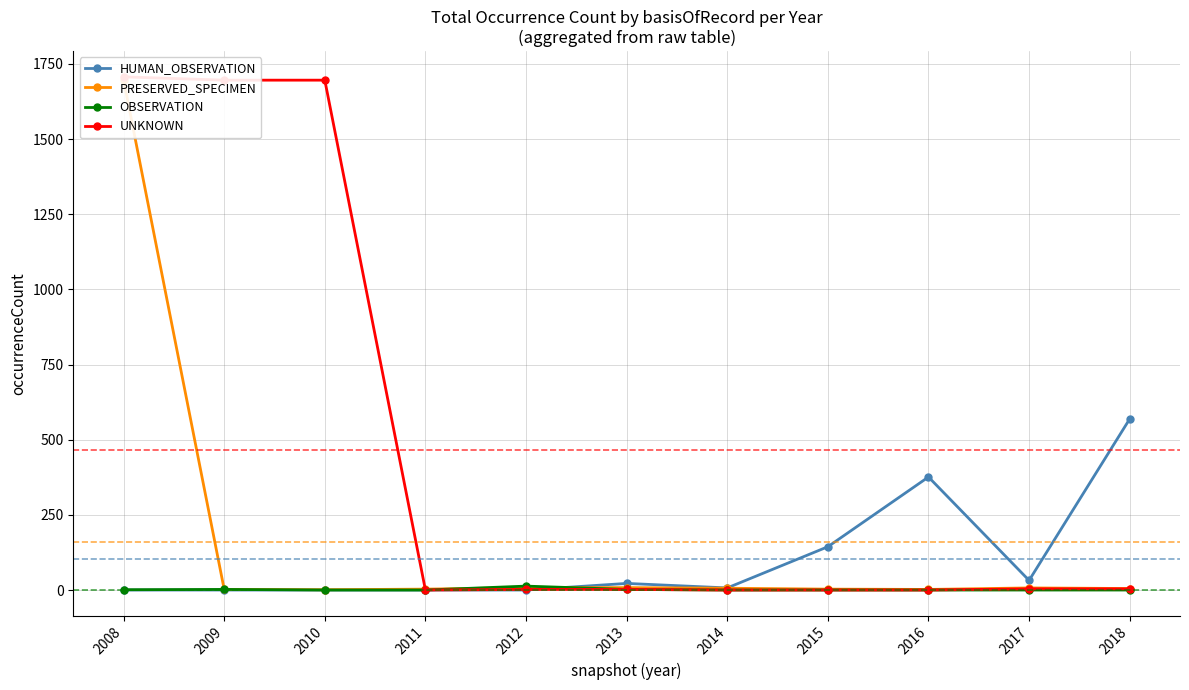

Which series changed the most between 2013 and 2015?

HUMAN_OBSERVATION